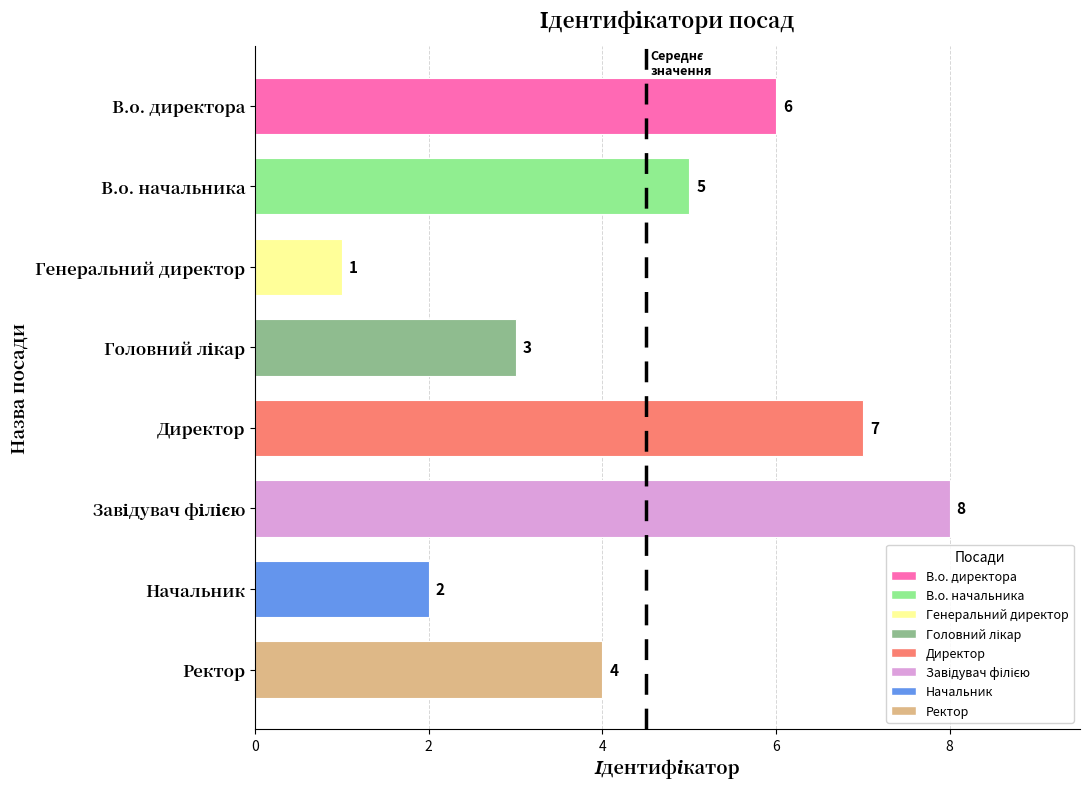

How many data points are less than 5?

4